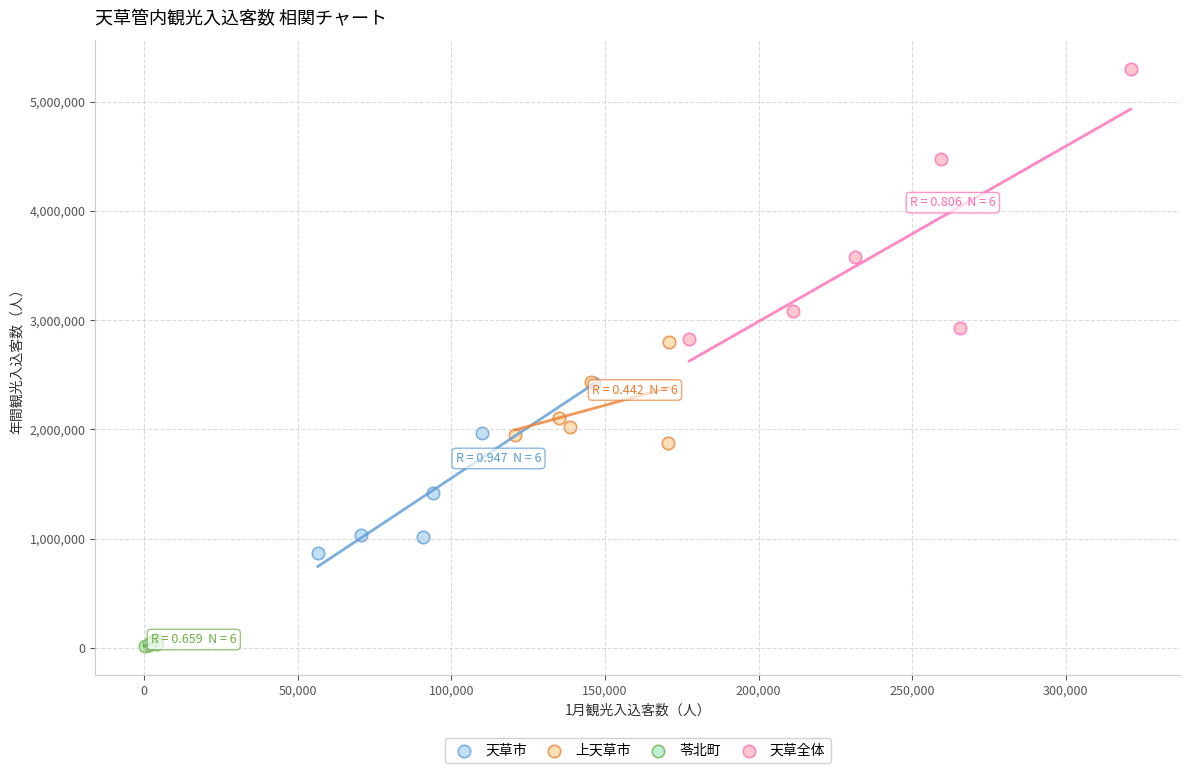

Which series reaches the minimum Y coordinate?

苓北町